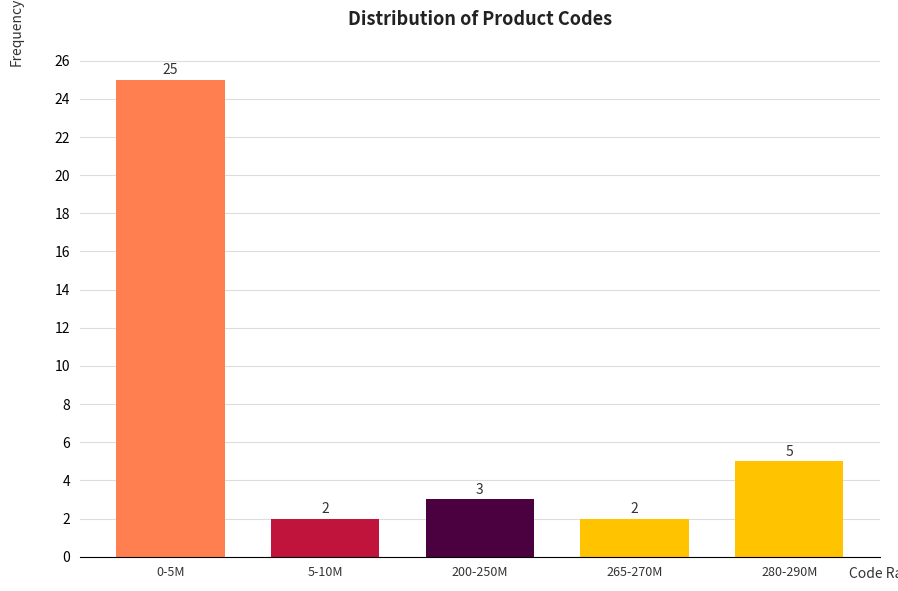

Reading left to right, list all the values displayed in this chart.

0-5M=25	5-10M=2	200-250M=3	265-270M=2	280-290M=5